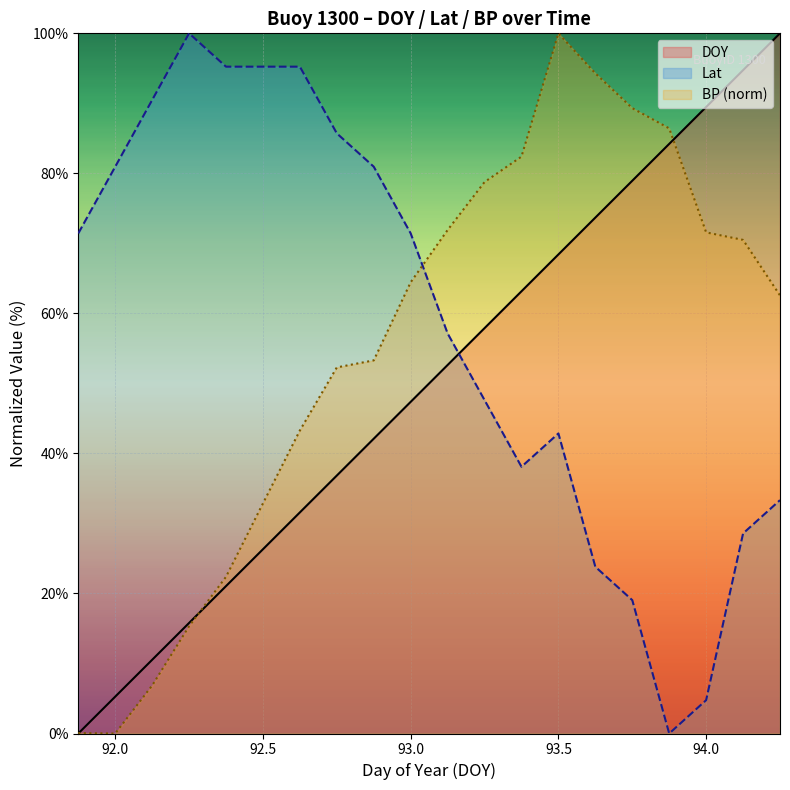

Between which two adjacent categories do Lat and BP_norm first intersect?

93.0 and 93.125